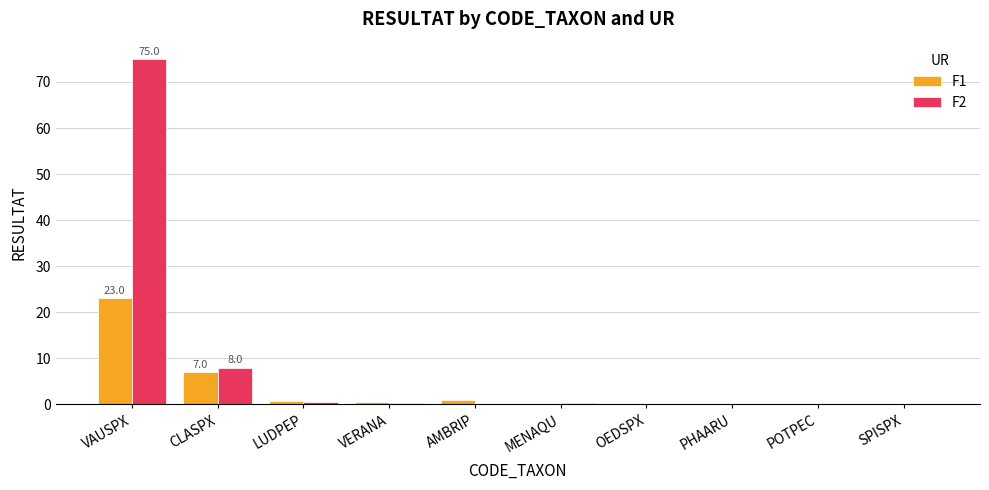

What is the sum of all F2 values?

84.0